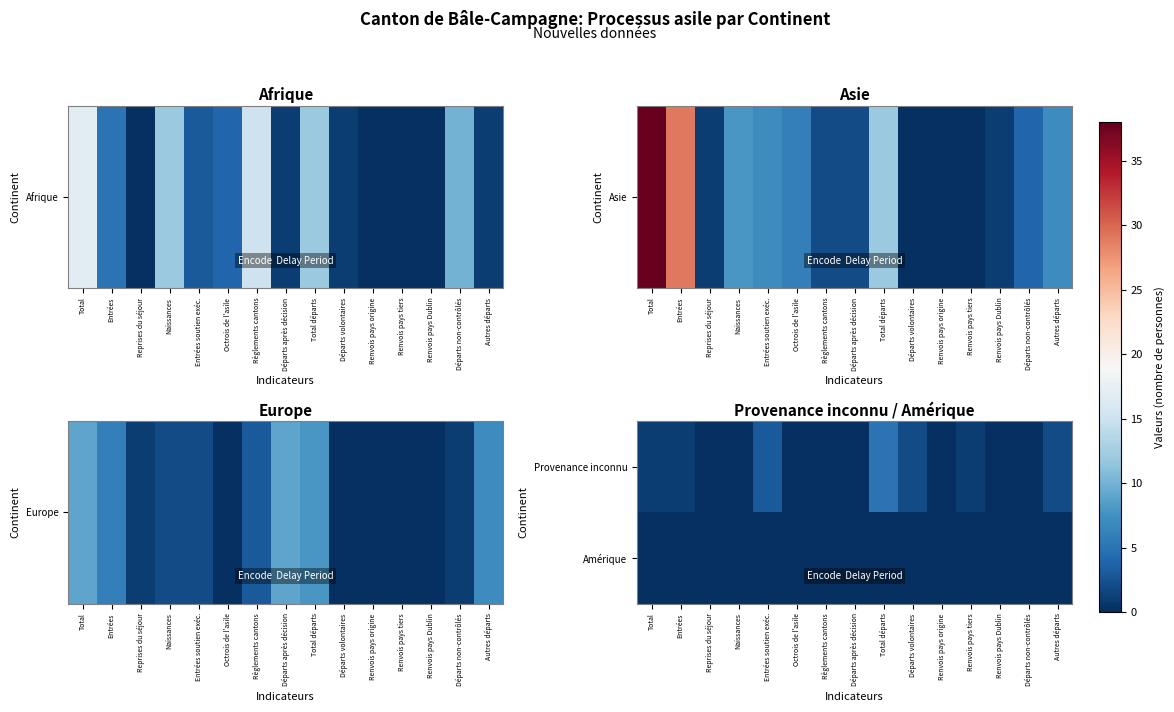

Reading left to right, transcribe all the data shown in this chart.

Provenance inconnu: Total=1	Entrées=1	Reprises du séjour=0	Naissances=0	Entrées soutien exéc.=3	Octrois de l'asile=0	Règlements cantons=0	Départs après décision=0	Total départs=5	Départs volontaires=2	Renvois pays origine=0	Renvois pays tiers=1	Renvois pays Dublin=0	Départs non-contrôlés=0	Autres départs=2
Amérique: Total=0	Entrées=0	Reprises du séjour=0	Naissances=0	Entrées soutien exéc.=0	Octrois de l'asile=0	Règlements cantons=0	Départs après décision=0	Total départs=0	Départs volontaires=0	Renvois pays origine=0	Renvois pays tiers=0	Renvois pays Dublin=0	Départs non-contrôlés=0	Autres départs=0